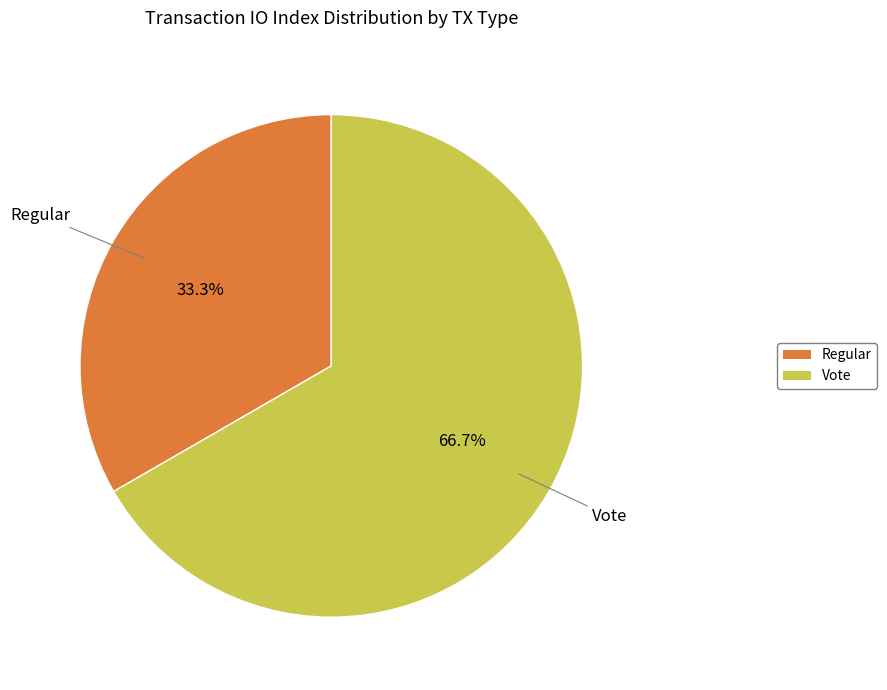

Which has a higher value, Vote or Regular?

Vote